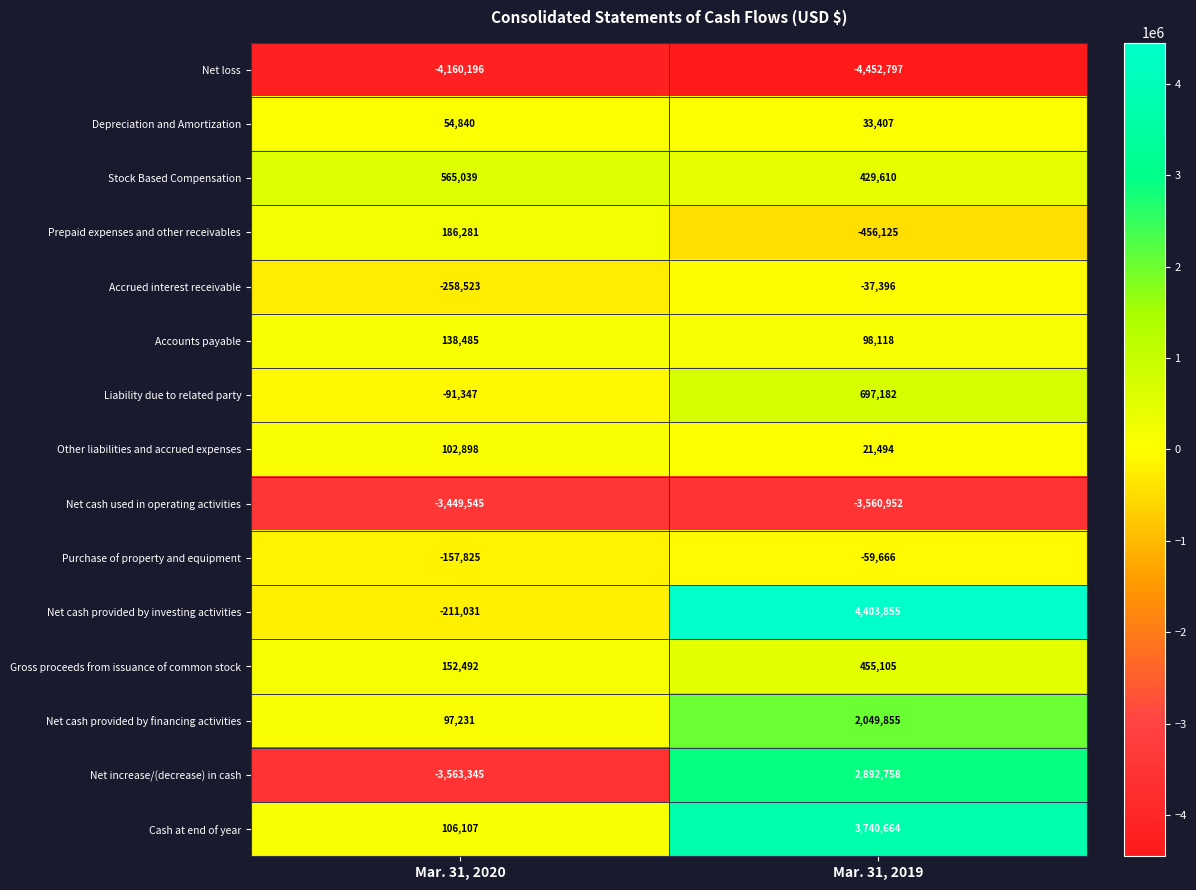

Reading right to left, list all the values displayed in this chart.

Net loss: -4452797	-4160196
Depreciation and Amortization: 33407	54840
Stock Based Compensation: 429610	565039
Prepaid expenses and other receivables: -456125	186281
Accrued interest receivable: -37396	-258523
Accounts payable: 98118	138485
Liability due to related party: 697182	-91347
Other liabilities and accrued expenses: 21494	102898
Net cash used in operating activities: -3560952	-3449545
Purchase of property and equipment: -59666	-157825
Net cash provided by investing activities: 4403855	-211031
Gross proceeds from issuance of common stock: 455105	152492
Net cash provided by financing activities: 2049855	97231
Net increase/(decrease) in cash: 2892758	-3563345
Cash at end of year: 3740664	106107